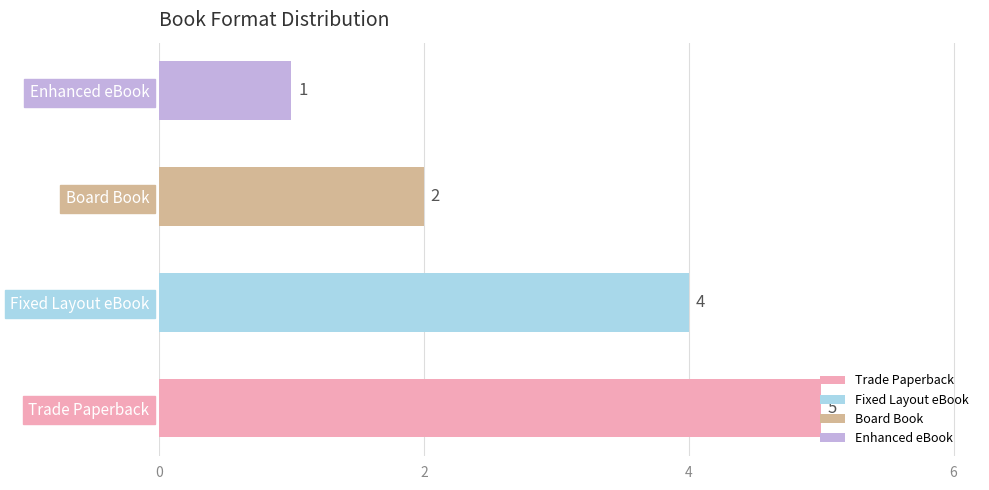

Rank the categories by value from highest to lowest.

Trade Paperback, Fixed Layout eBook, Board Book, Enhanced eBook